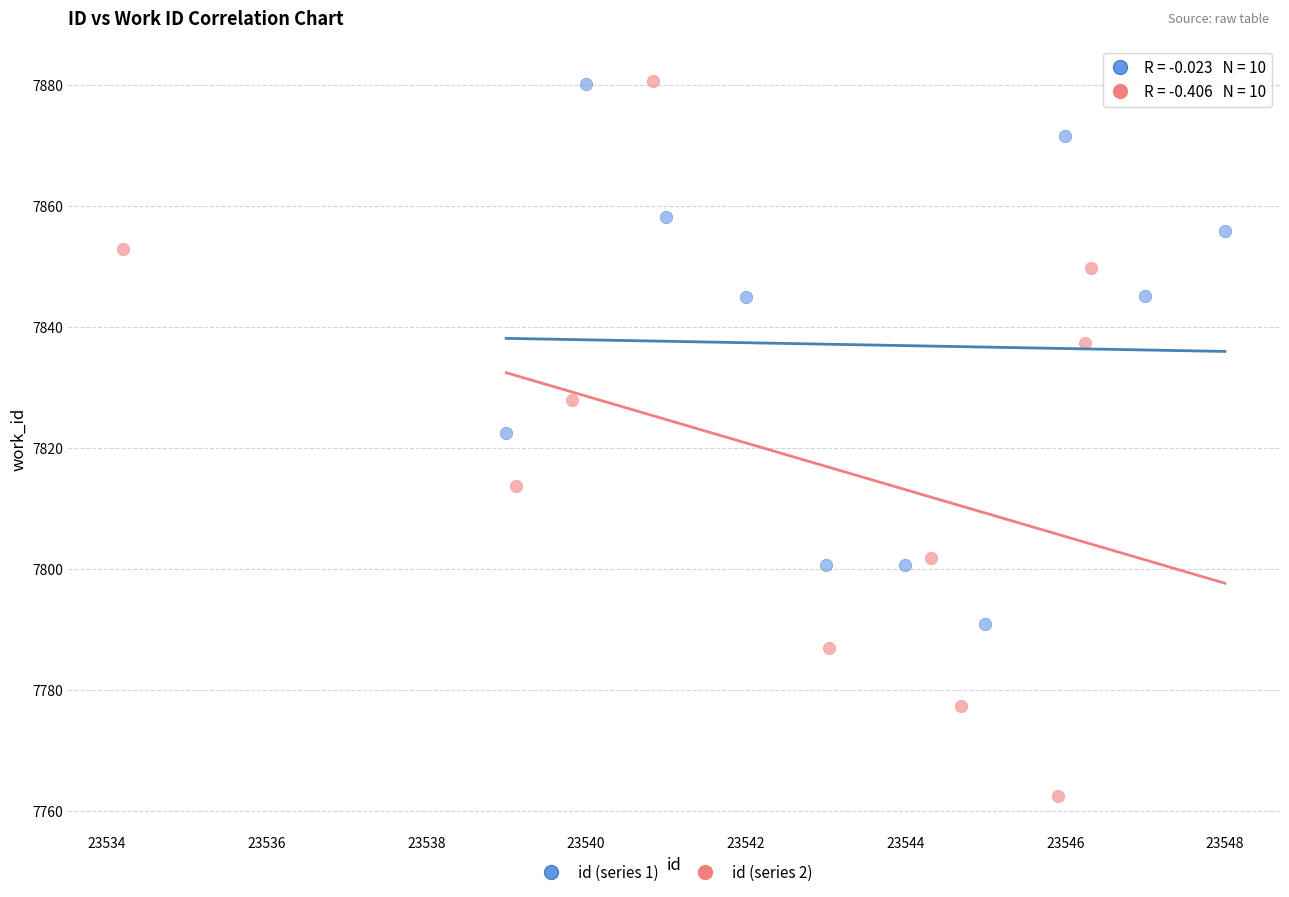

What are all the series names shown in the legend?

id (series 1), id (series 2)